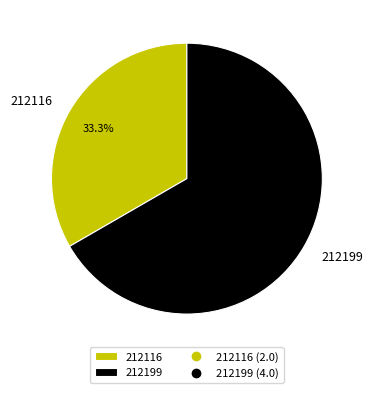

What is the total percentage of 212199 and 212116?

100.0%